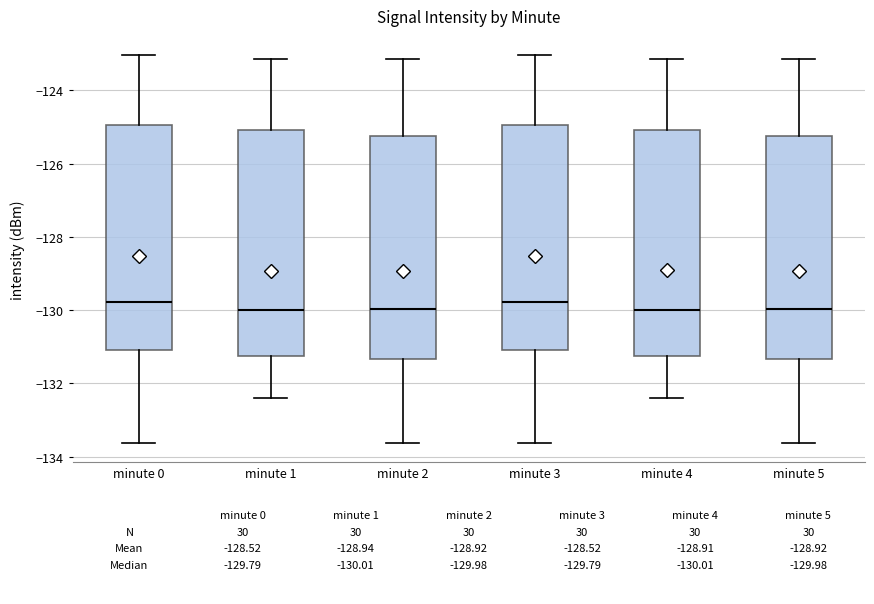

Reading left to right, read every box against the y-axis: the position of its median line, the range the box covers, and the ends of its whiskers. The values are not printed on the chart, so give them approximately, as read against the axis.

minute 0: median -129.8, box -131.0 to -125.0, whiskers -133.6 to -123.0
minute 1: median -130.0, box -131.2 to -125.0, whiskers -132.4 to -123.2
minute 2: median -130.0, box -131.4 to -125.2, whiskers -133.6 to -123.2
minute 3: median -129.8, box -131.0 to -125.0, whiskers -133.6 to -123.0
minute 4: median -130.0, box -131.2 to -125.0, whiskers -132.4 to -123.2
minute 5: median -130.0, box -131.4 to -125.2, whiskers -133.6 to -123.2